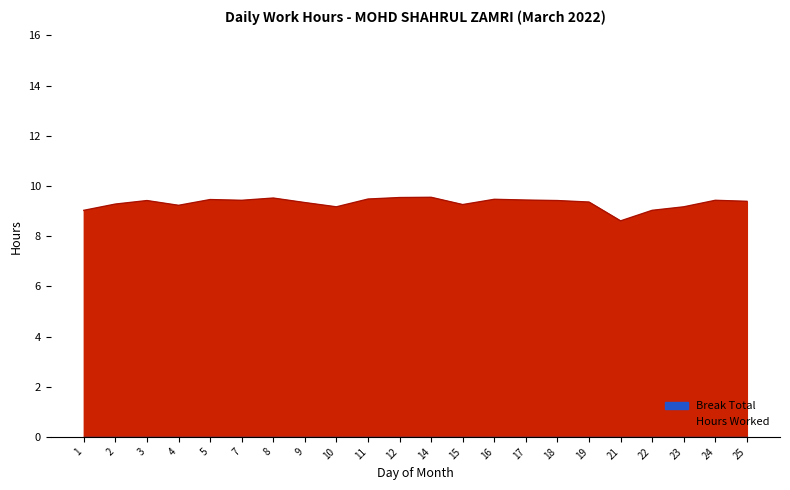

What is the sum of all values?

205.0